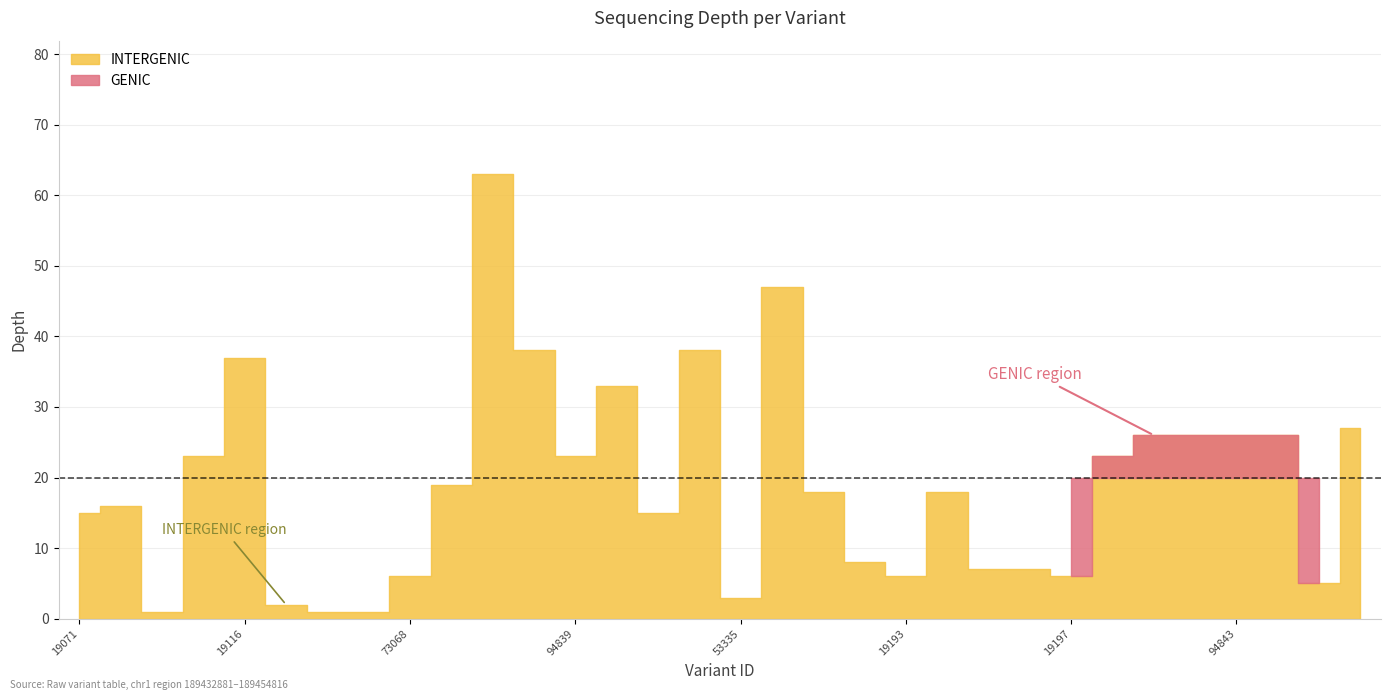

Reading left to right, what are all the values shown in this chart?

depth: 15	16	1	23	37	2	1	1	6	19	63	38	23	33	15	38	3	47	18	8	6	18	7	7	6	23	26	26	26	26	5	27
start: 189432881	189432883	189433621	189434447	189437046	189438196	189438604	189438754	189440566	189434431	189434721	189437164	189434448	189434460	189436983	189437582	189438256	189441798	189443435	189444084	189450091	189451370	189451435	189451437	189451863	189452803	189453561	189453561	189453844	189453846	189454321	189454814